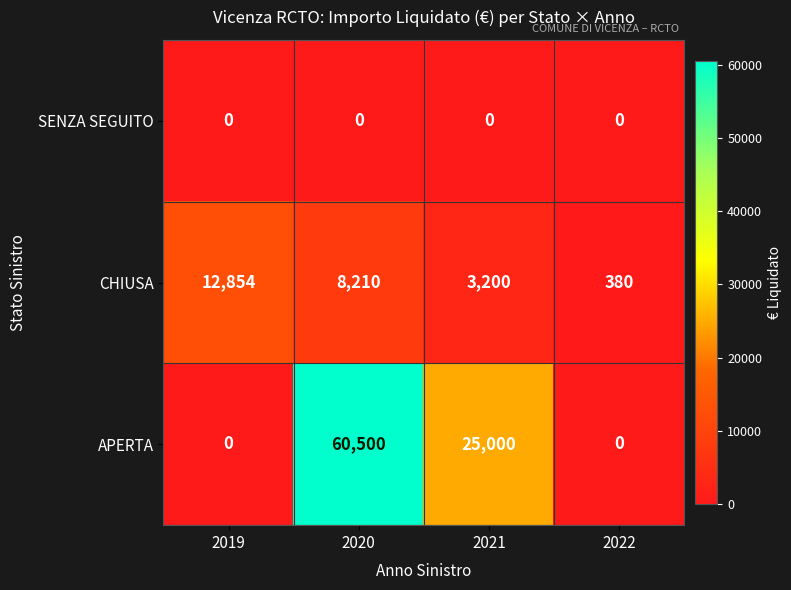

What is the total value across all series at 2020?

68710